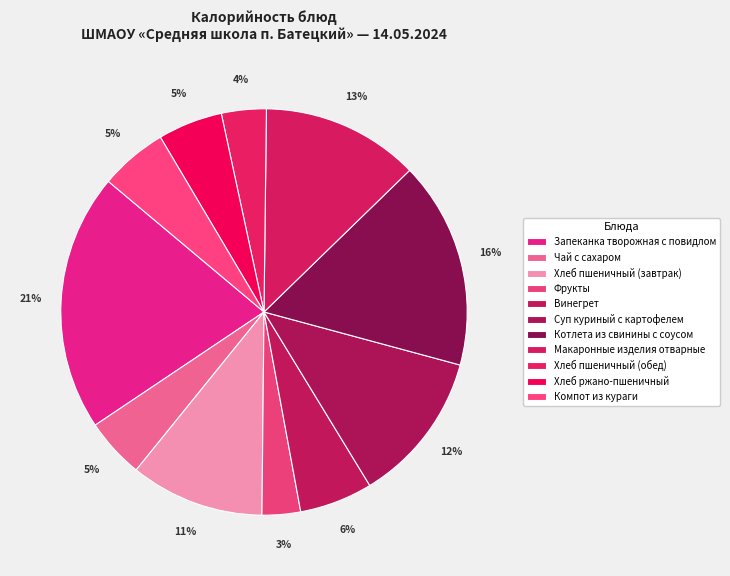

Count the number of slices in the pie.

11